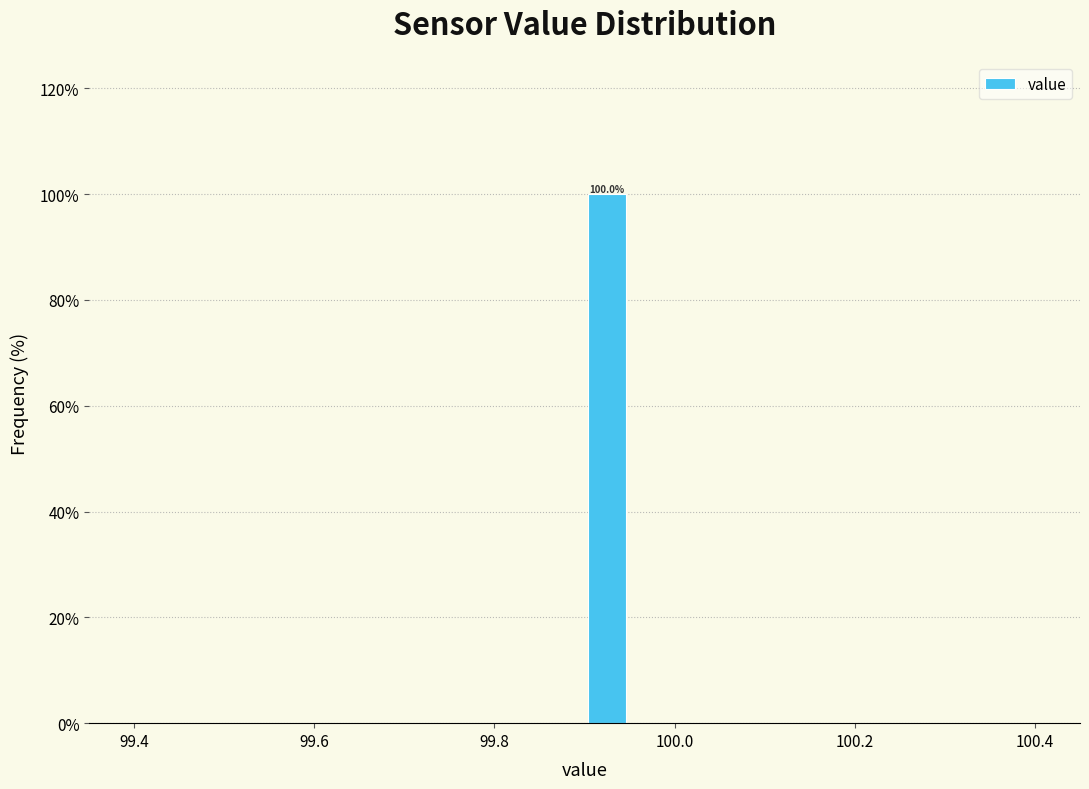

Around what value on the x-axis is the tallest bar? Give the approximate position of its centre, as read against the axis.

99.92